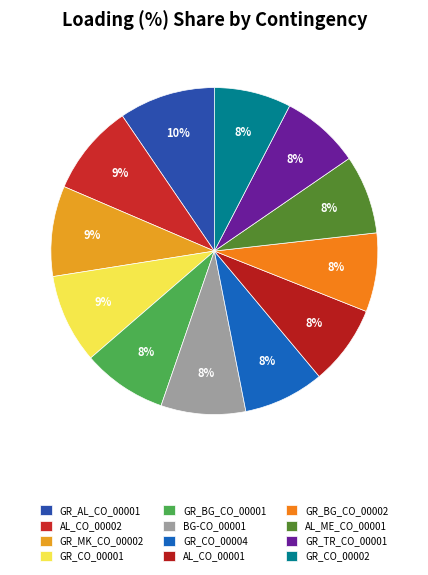

What is the largest slice in the pie chart?

GR_AL_CO_00001